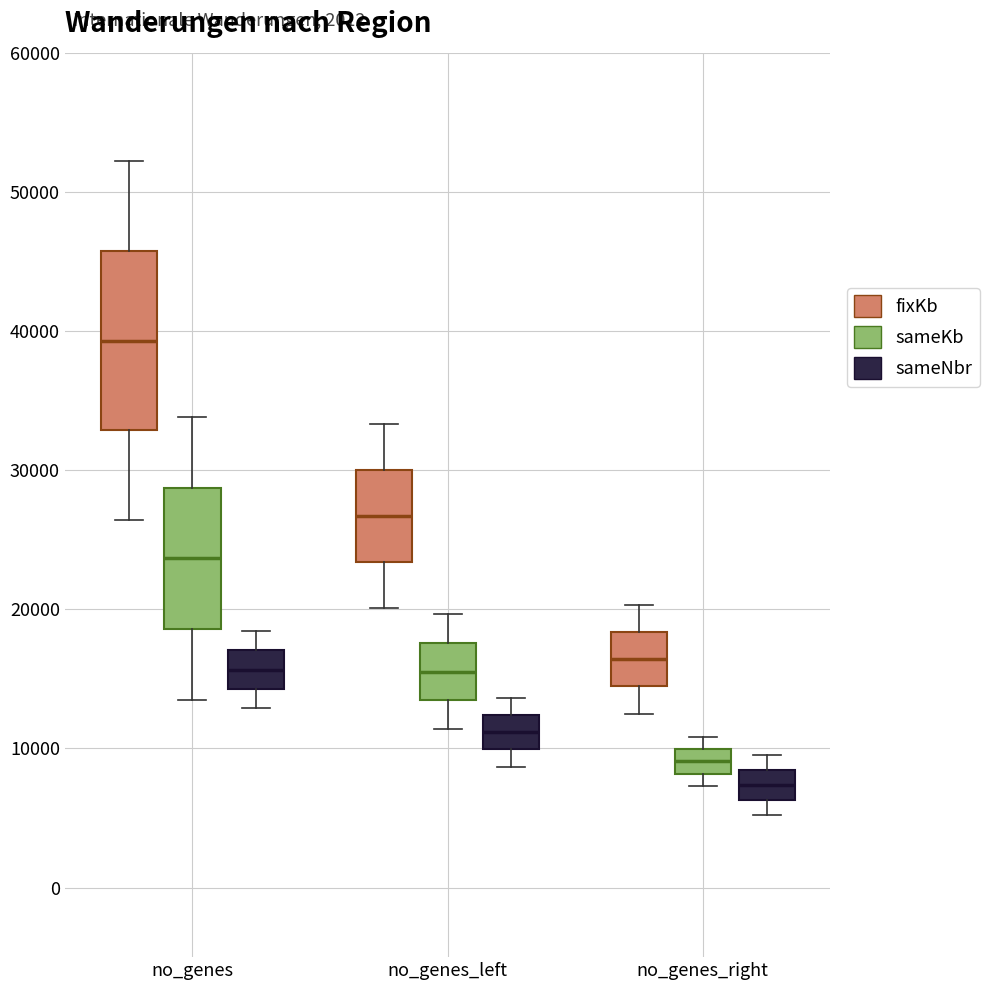

Which box is the tallest, from its lower edge to its upper edge?

no_genes (fixKb)